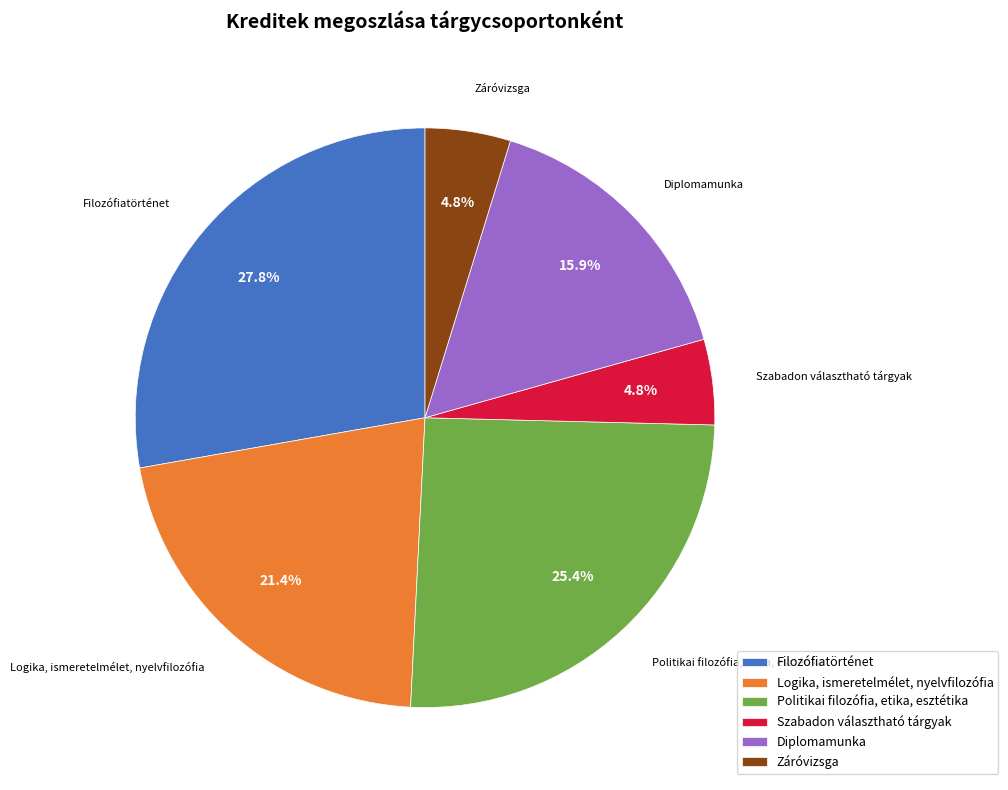

Is the sum of Záróvizsga and Diplomamunka greater than half?

No